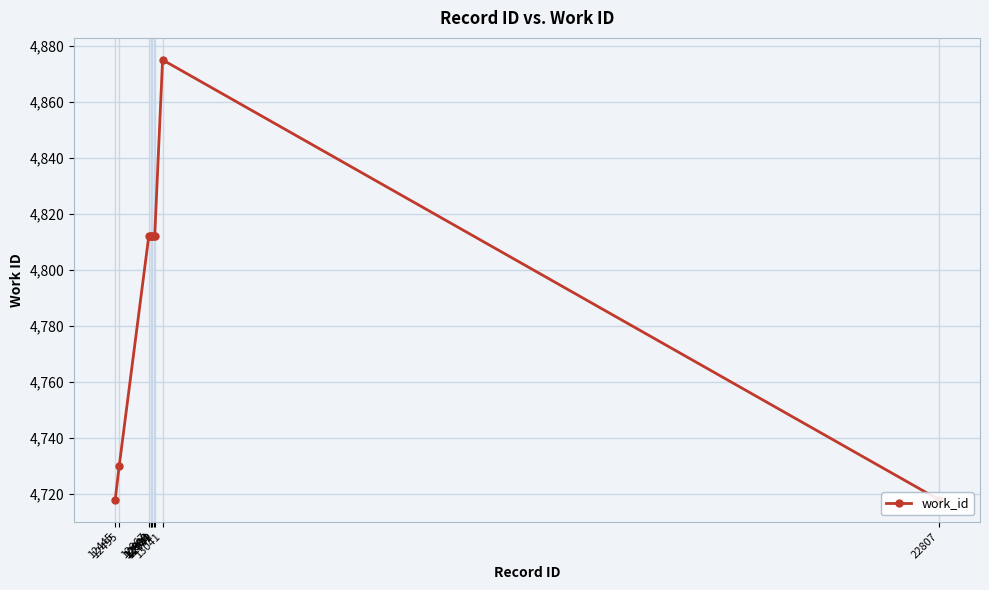

List the labels in order of value, smallest first.

12445, 22807, 12495, 12867, 12898, 12900, 12914, 12939, 12942, 13041